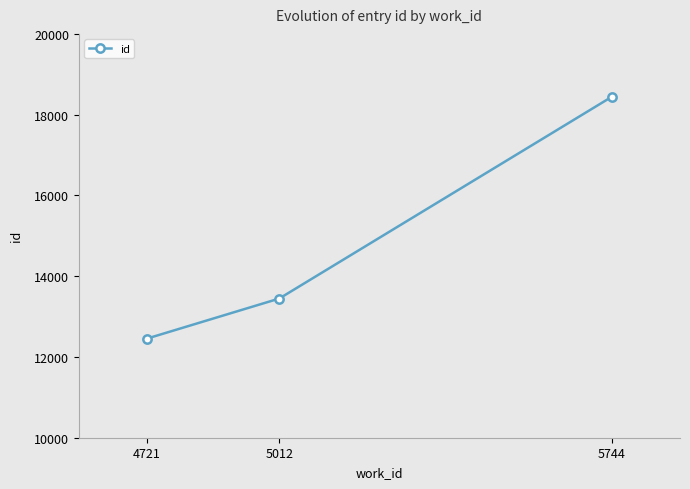

List the labels in order of value, smallest first.

4721, 5012, 5744